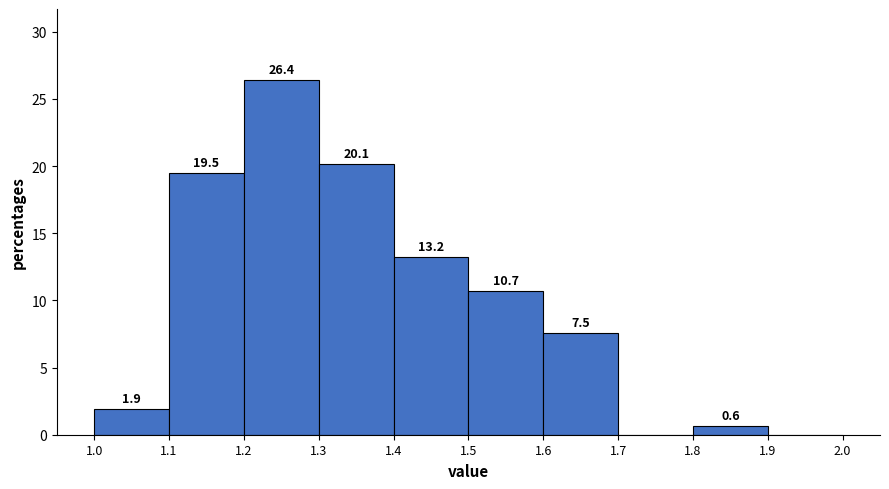

Which range on the x-axis has the tallest bar?

1.2 to 1.3